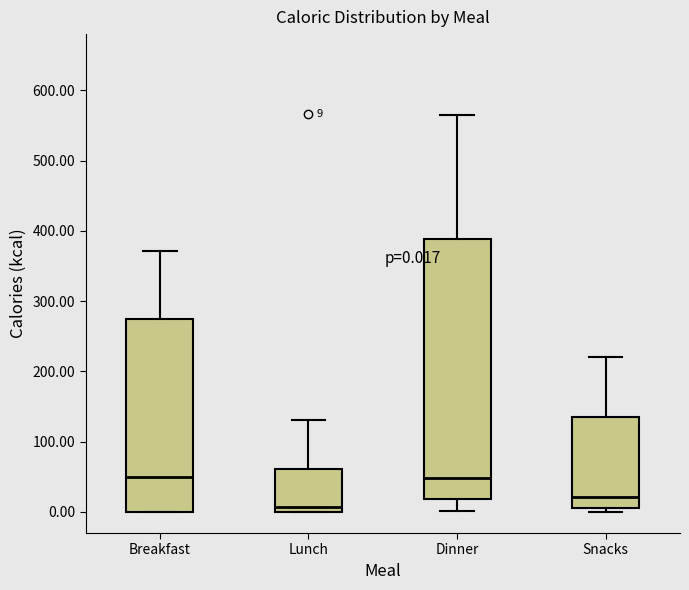

Which box is the tallest, from its lower edge to its upper edge?

Dinner